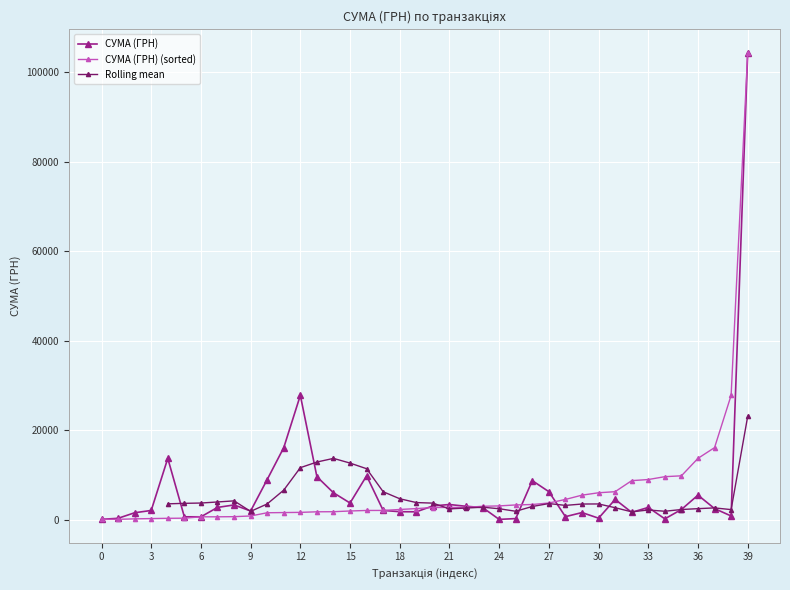

Count the number of categories in the chart.

40